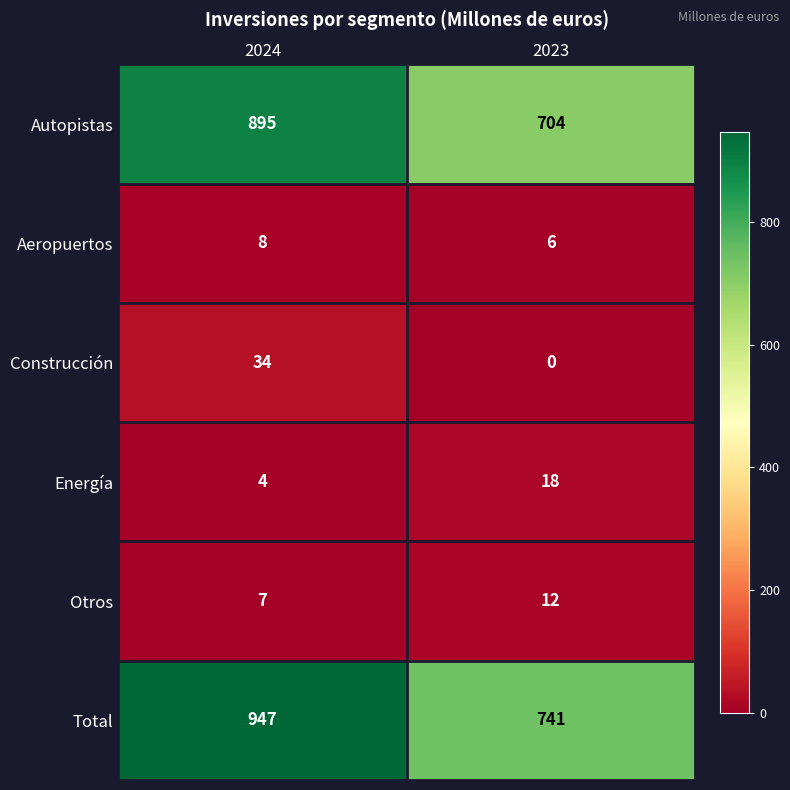

At how many categories does at least one series exceed 1?

2